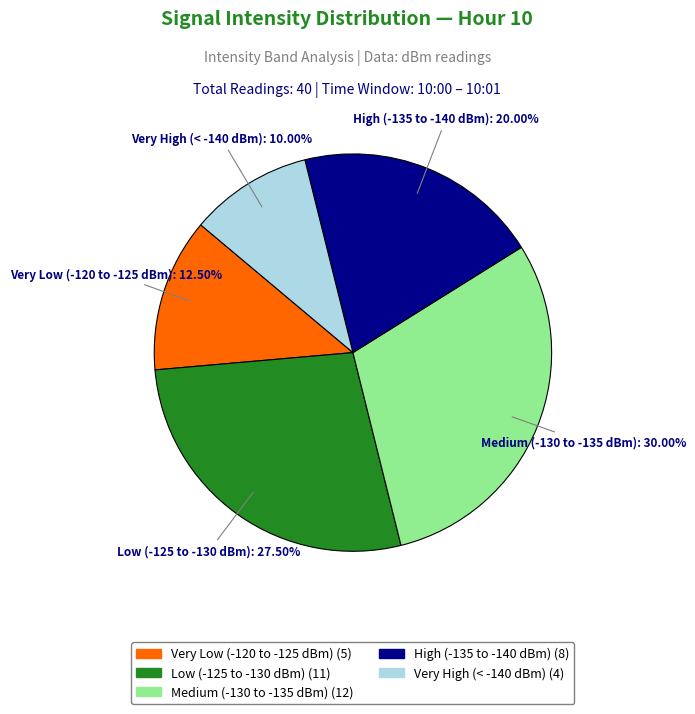

To the nearest percent, what is the average slice percentage?

20%